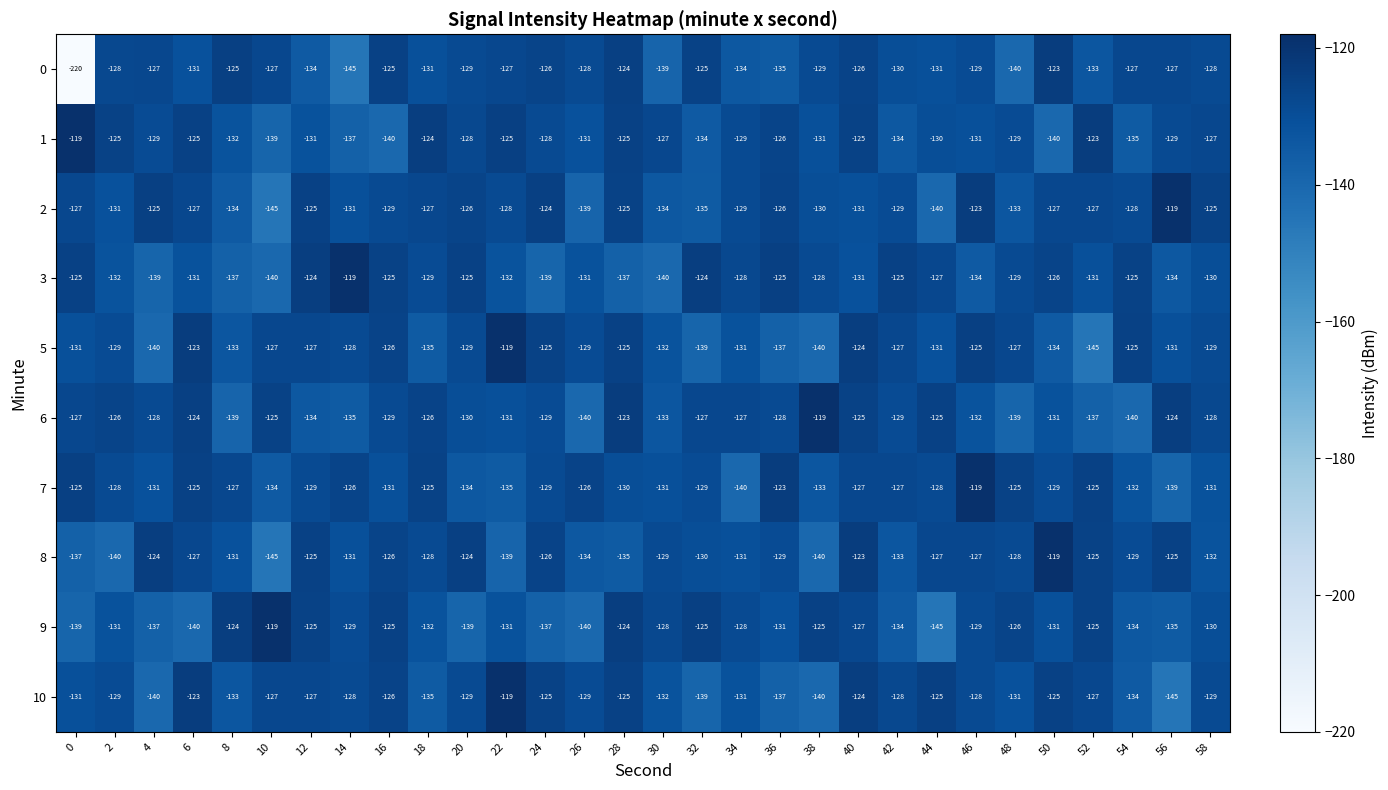

Which series changed the most between 20 and 44?

2